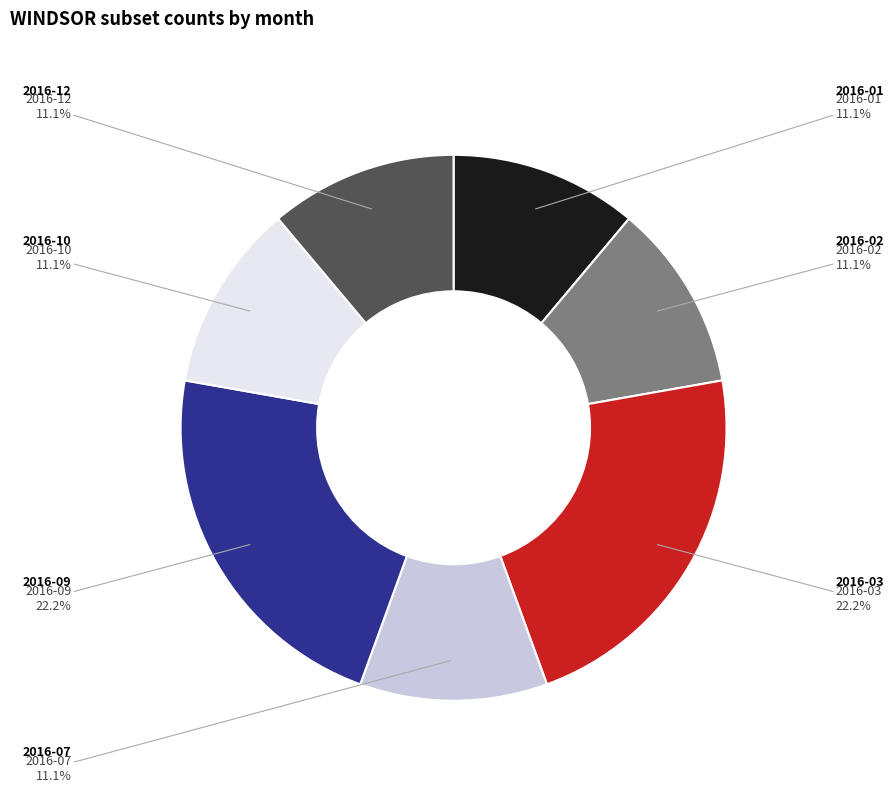

Does any single category account for the majority?

No